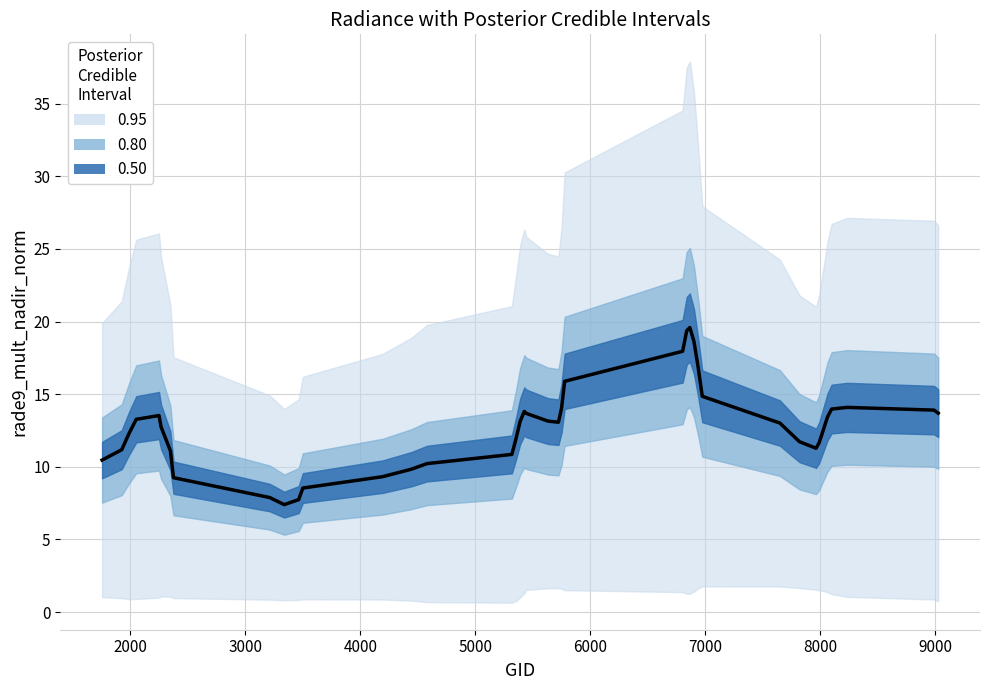

True or false: the data has more than 1 interior local peaks.

True